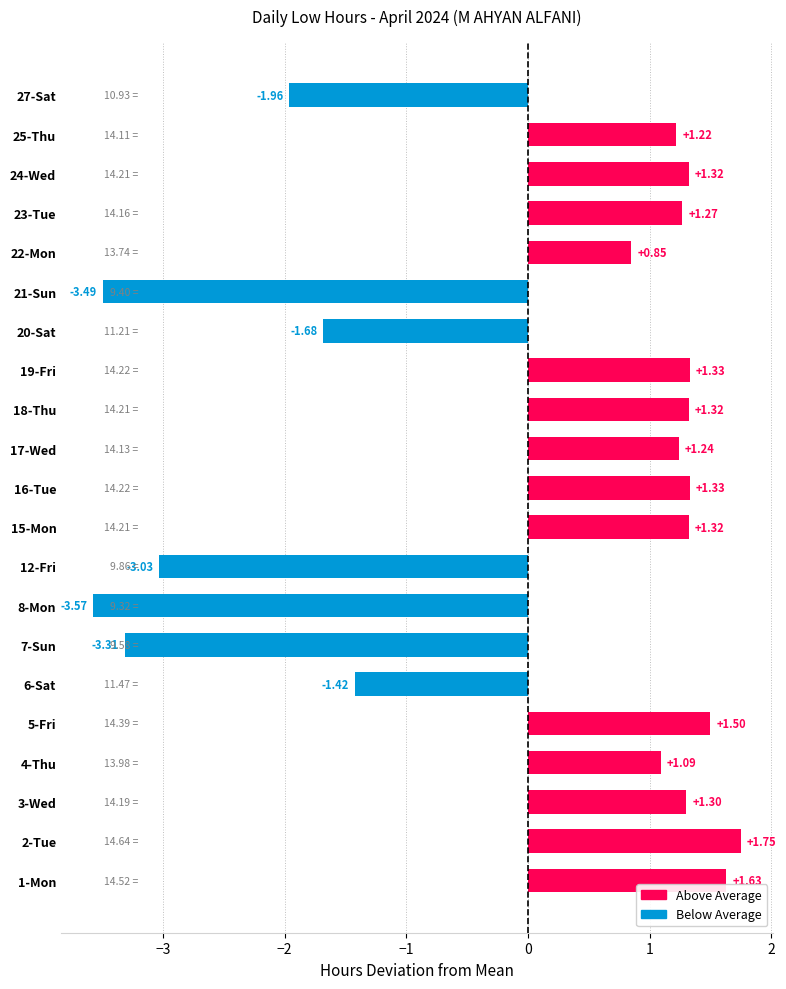

Which has a higher value, 1-Mon or 20-Sat?

1-Mon